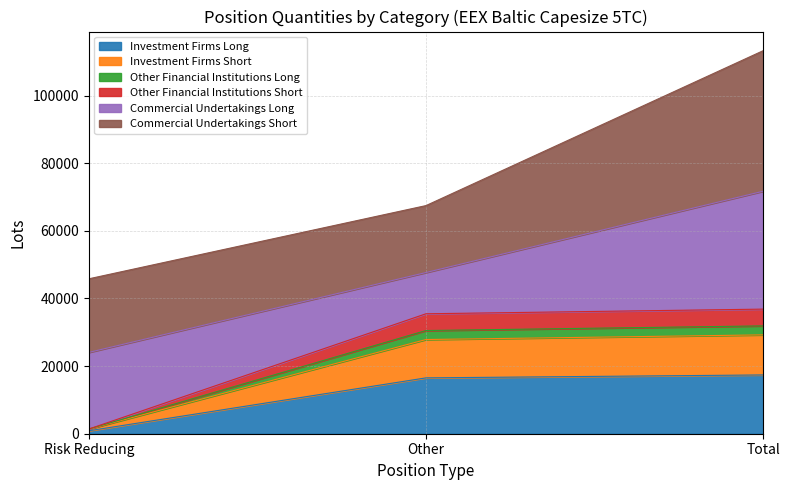

What is the difference between the second highest and minimum values in the Investment Firms Long series?

15644.7